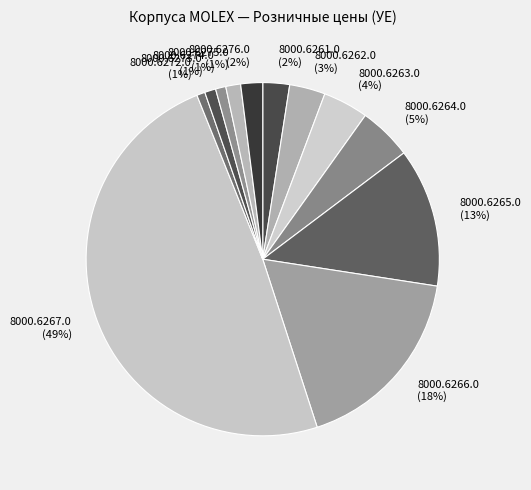

Combined, do 8000.6276.0 and 8000.6261.0 account for over 50%?

No